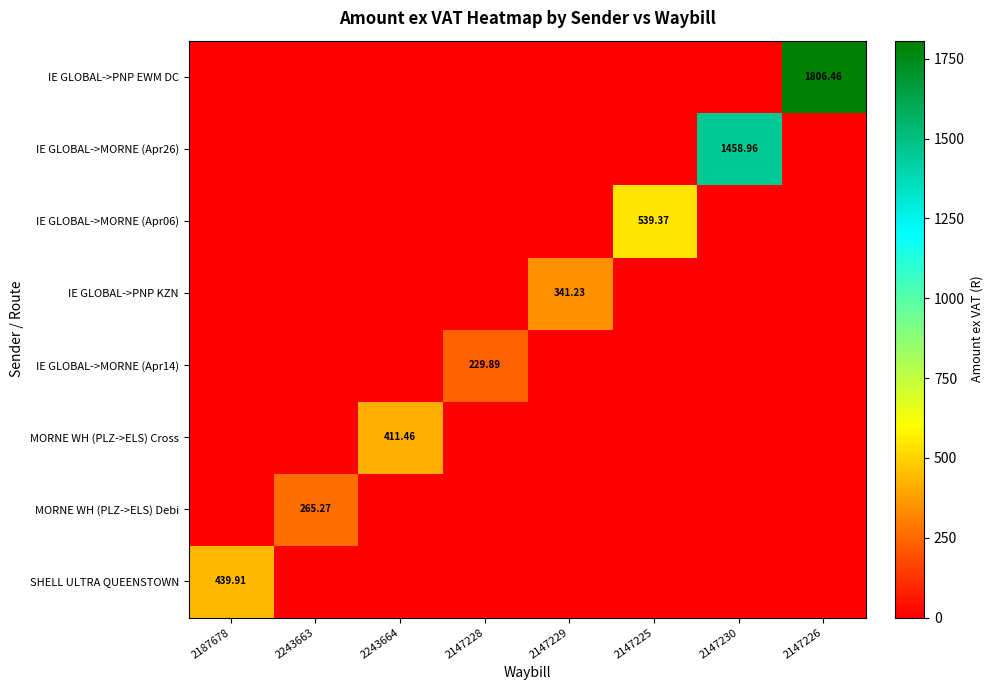

Where is IE GLOBAL->PNP KZN nearest to the value 170?

2187678